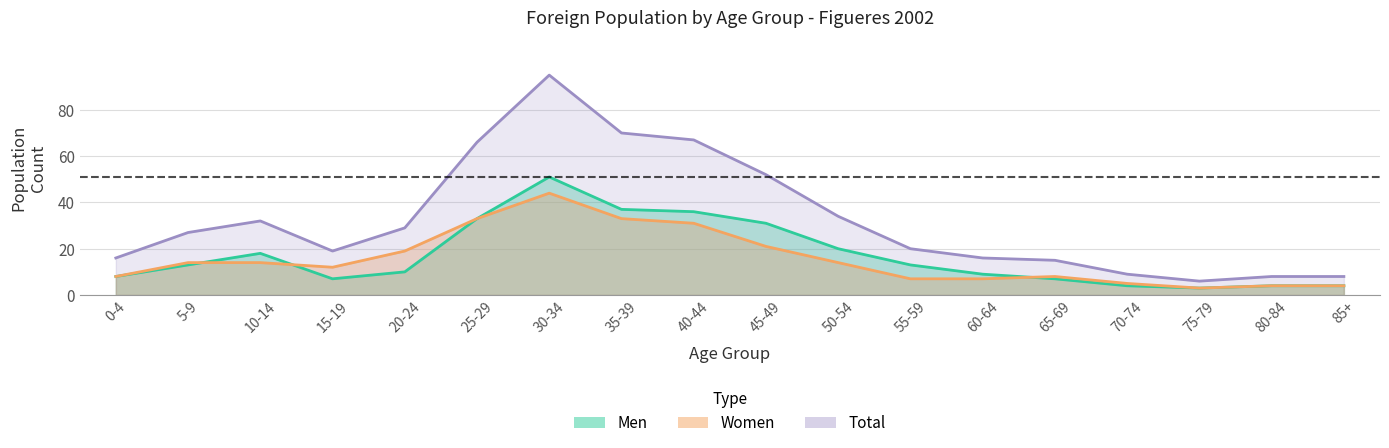

How many values in the Women series are below 14?

9